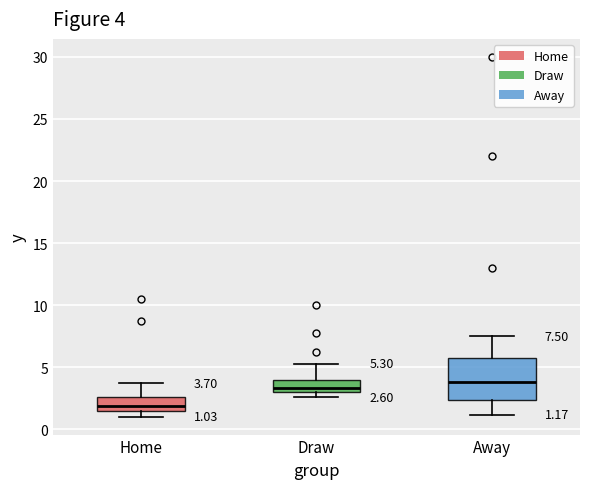

Which box is the tallest, from its lower edge to its upper edge?

Away